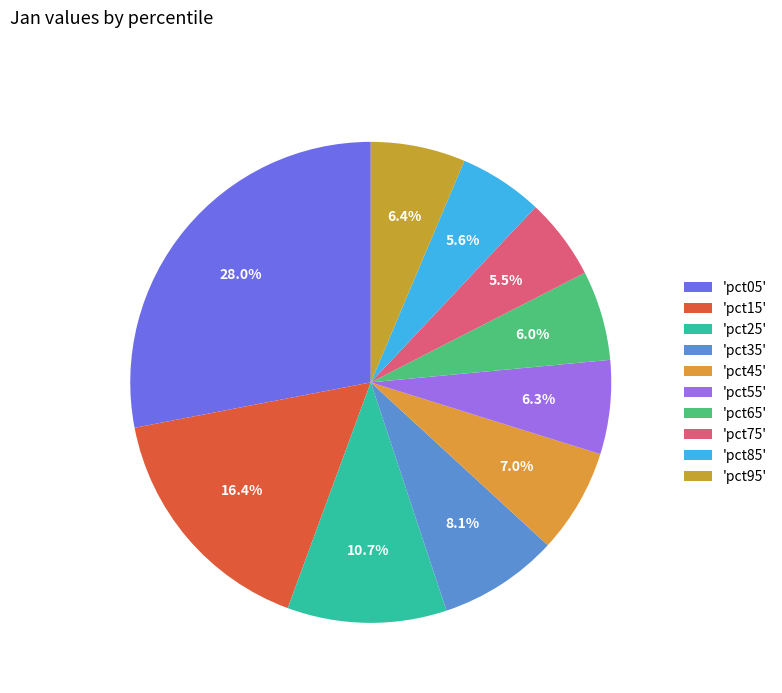

Is there a majority slice in this chart?

No